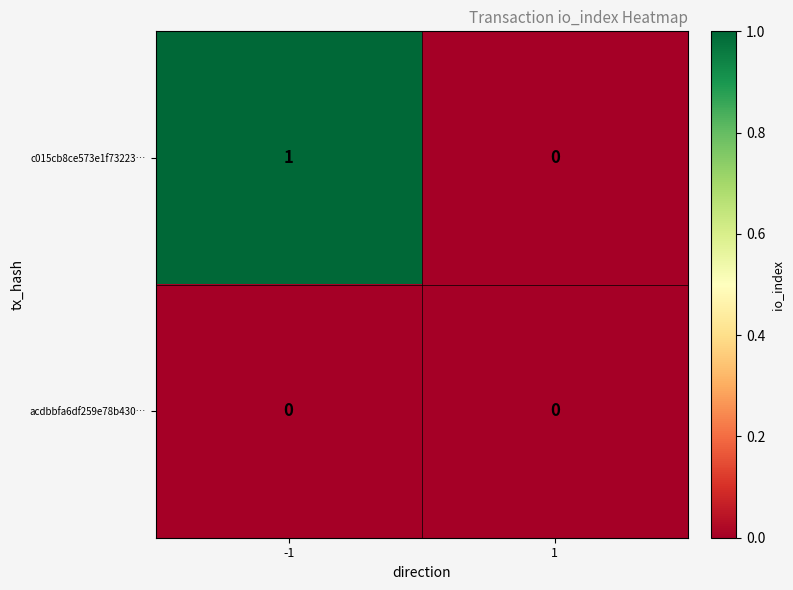

Is it true that c015cb8ce573e1f73223… equals 1 at -1?

True